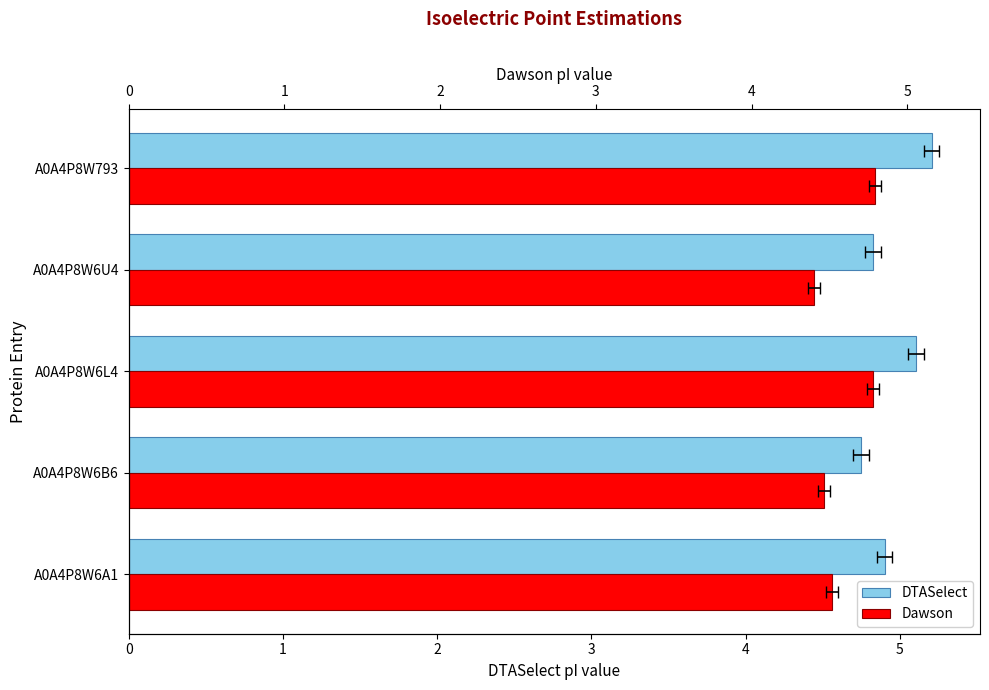

What is the maximum value for DTASelect?

5.2